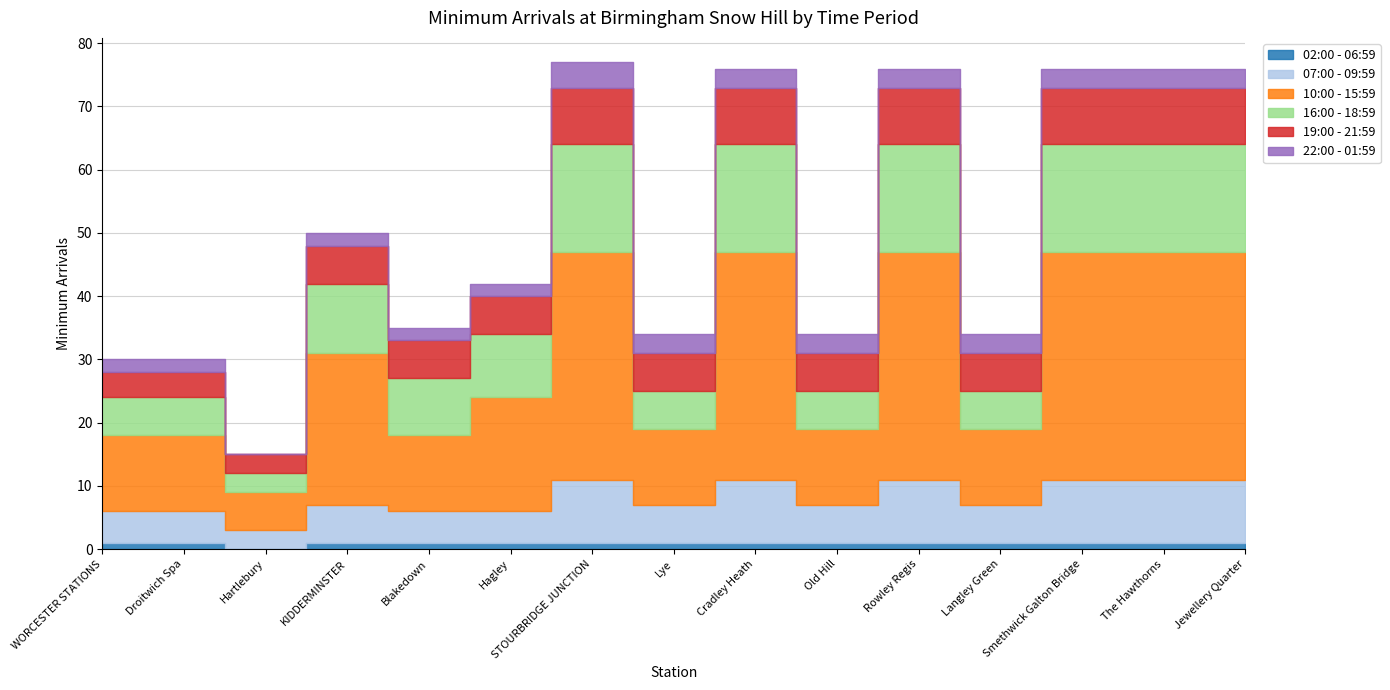

Which series has the largest total across all categories?

10:00 - 15:59